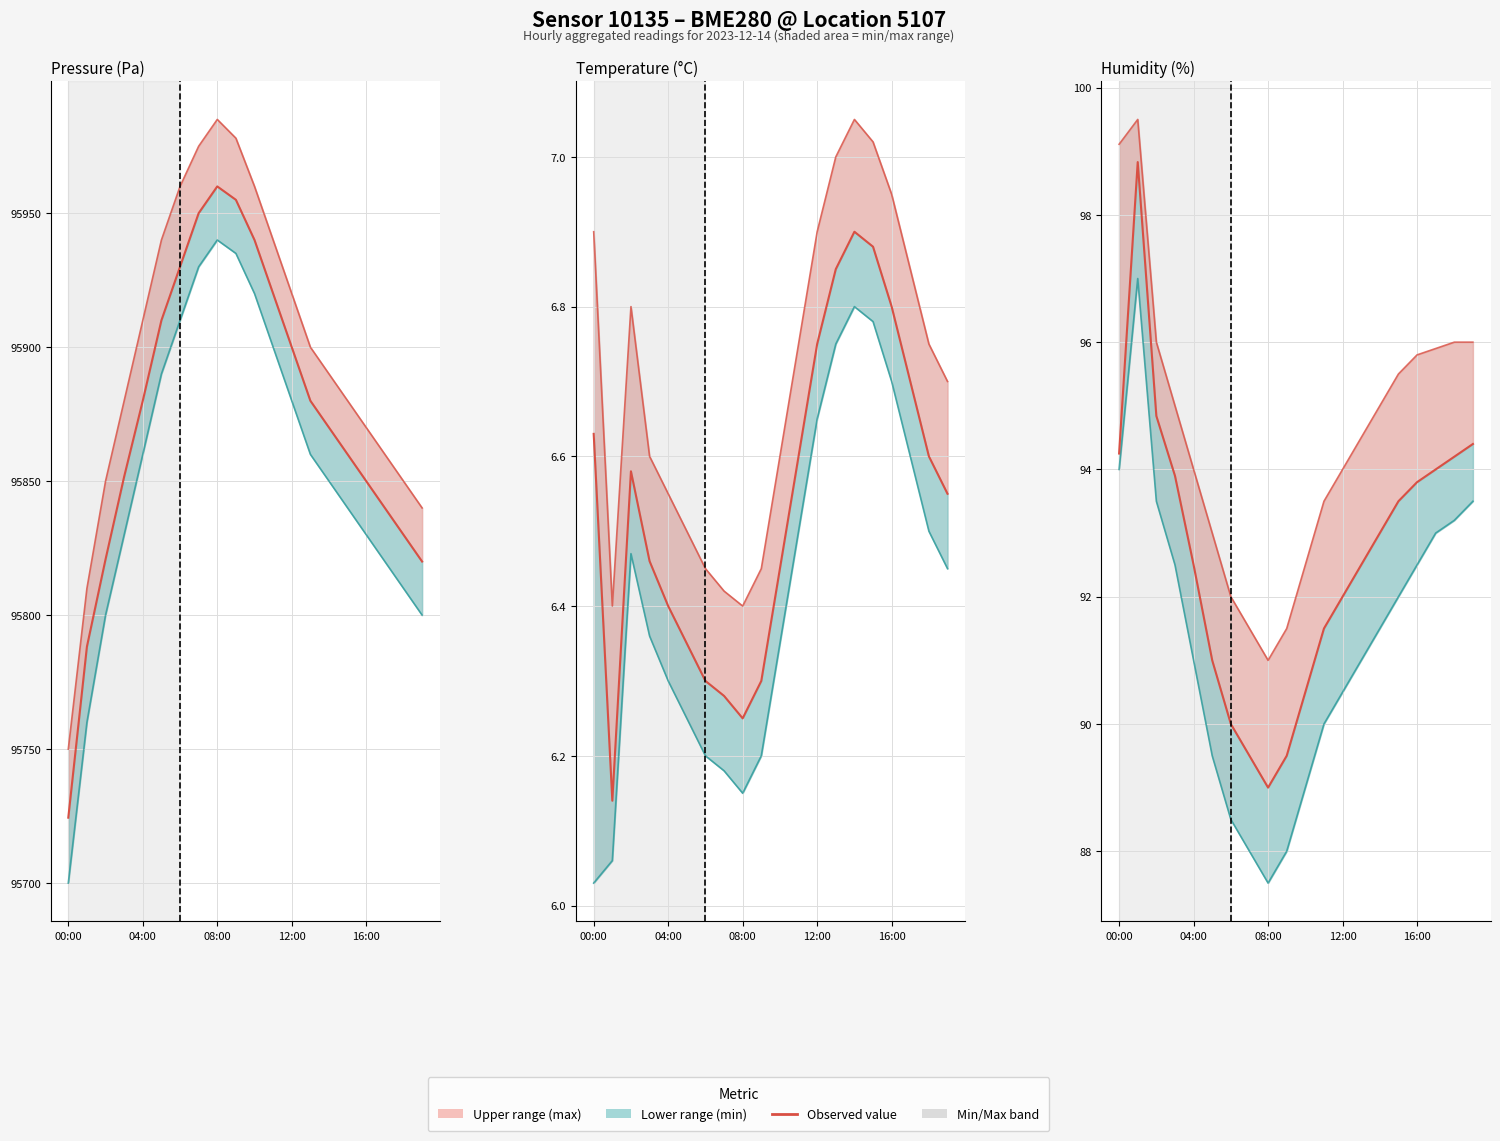

What is the difference between the second highest and minimum values?

5.8